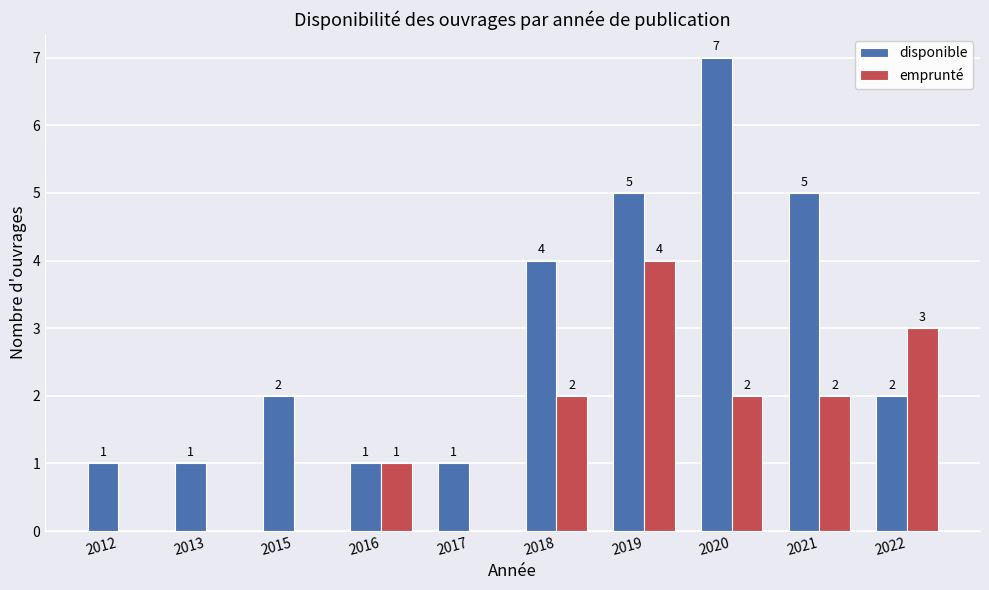

Which label corresponds to the largest value in the chart?

2020